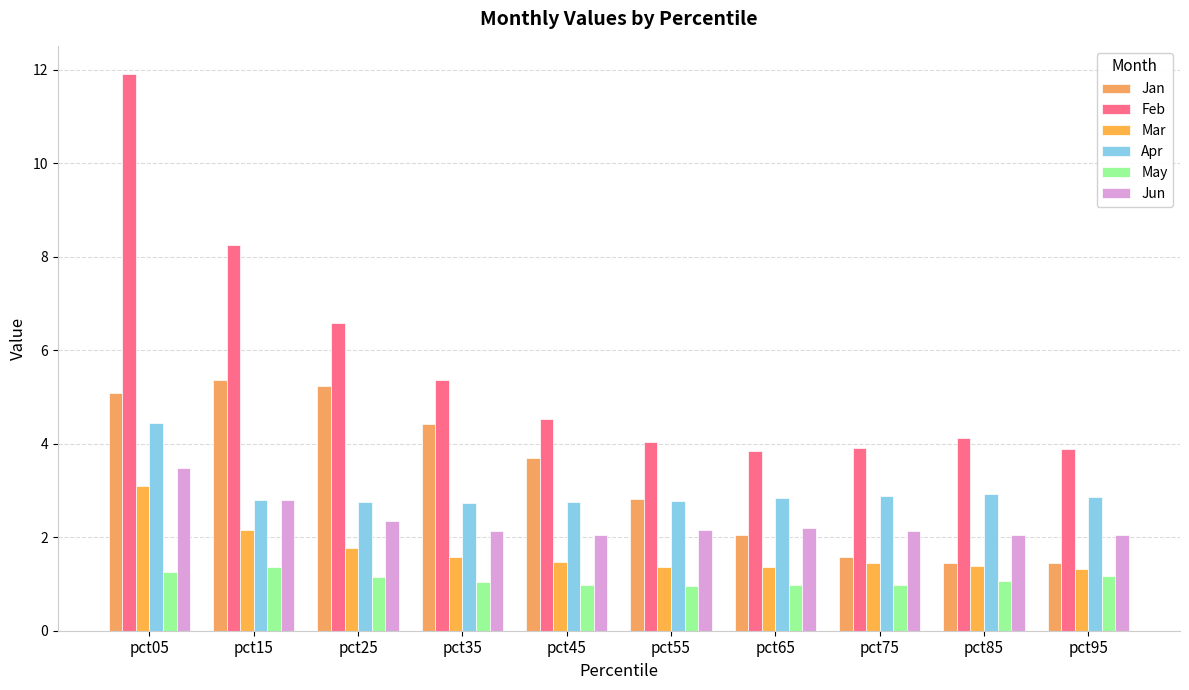

Is the value of Jan at pct35 greater than the value of Mar at pct05?

Yes